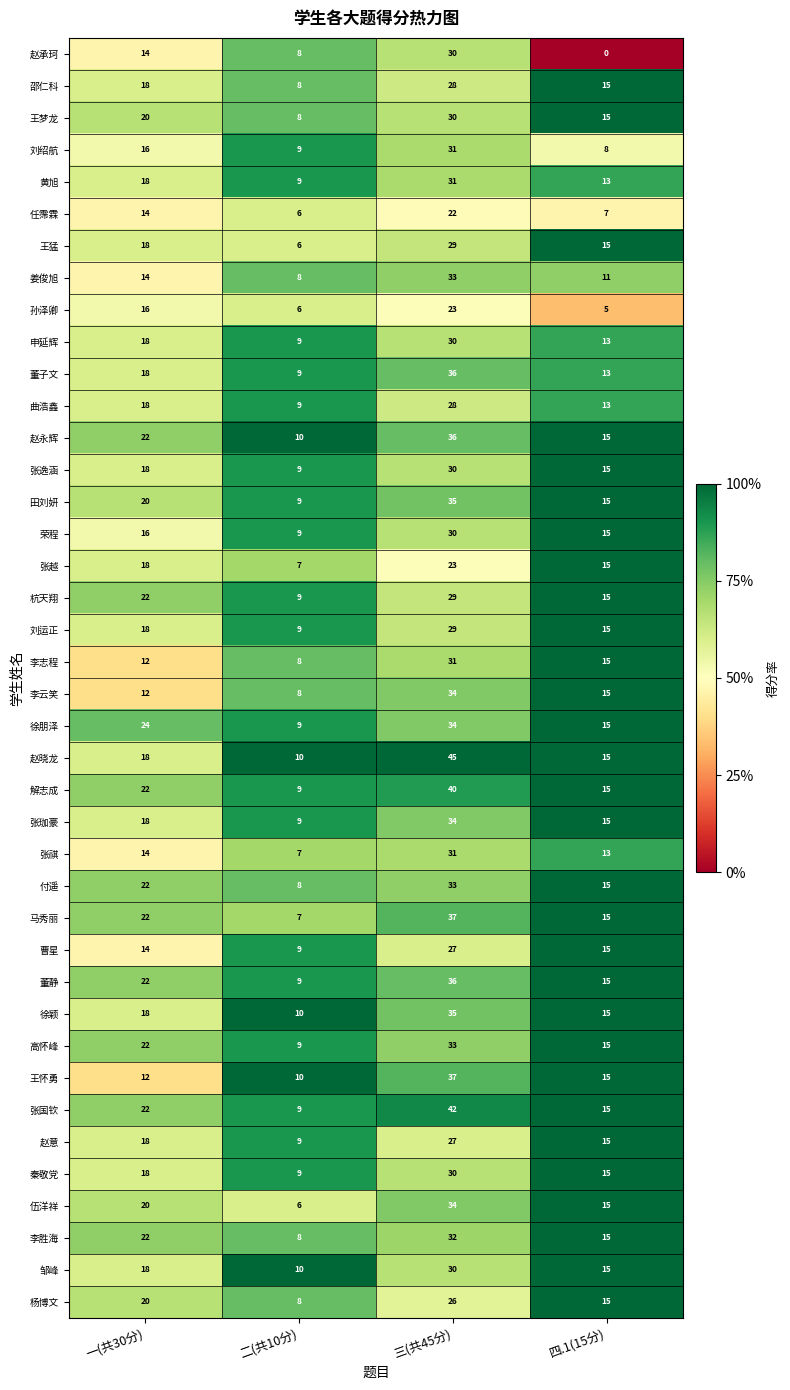

At which label does 赵意 reach its minimum?

二(共10分)